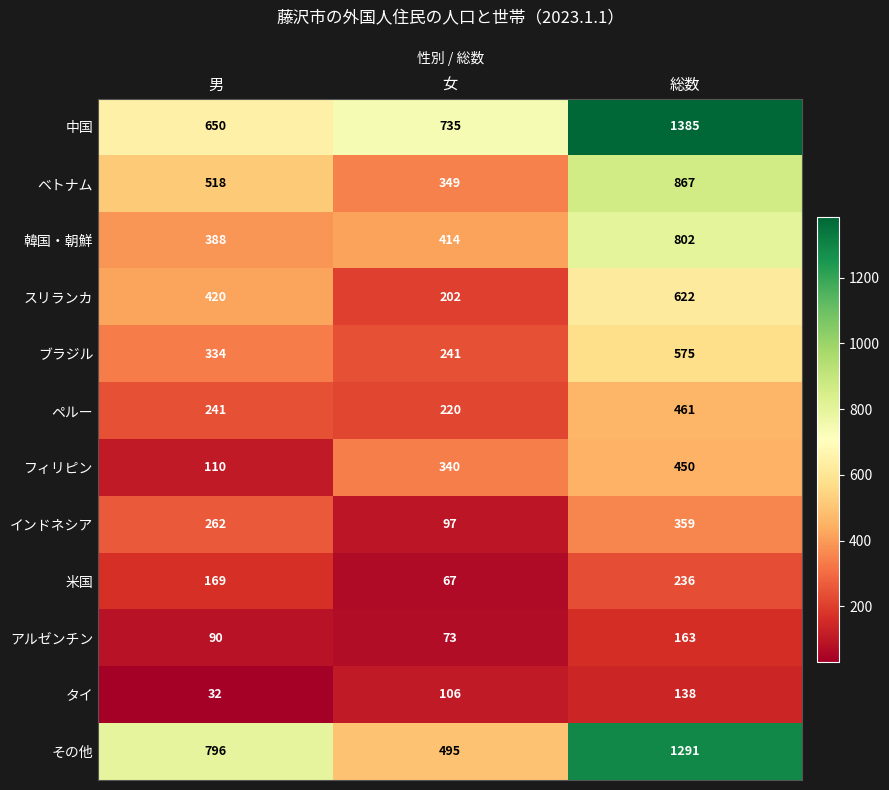

How many categories are shown in the chart?

3